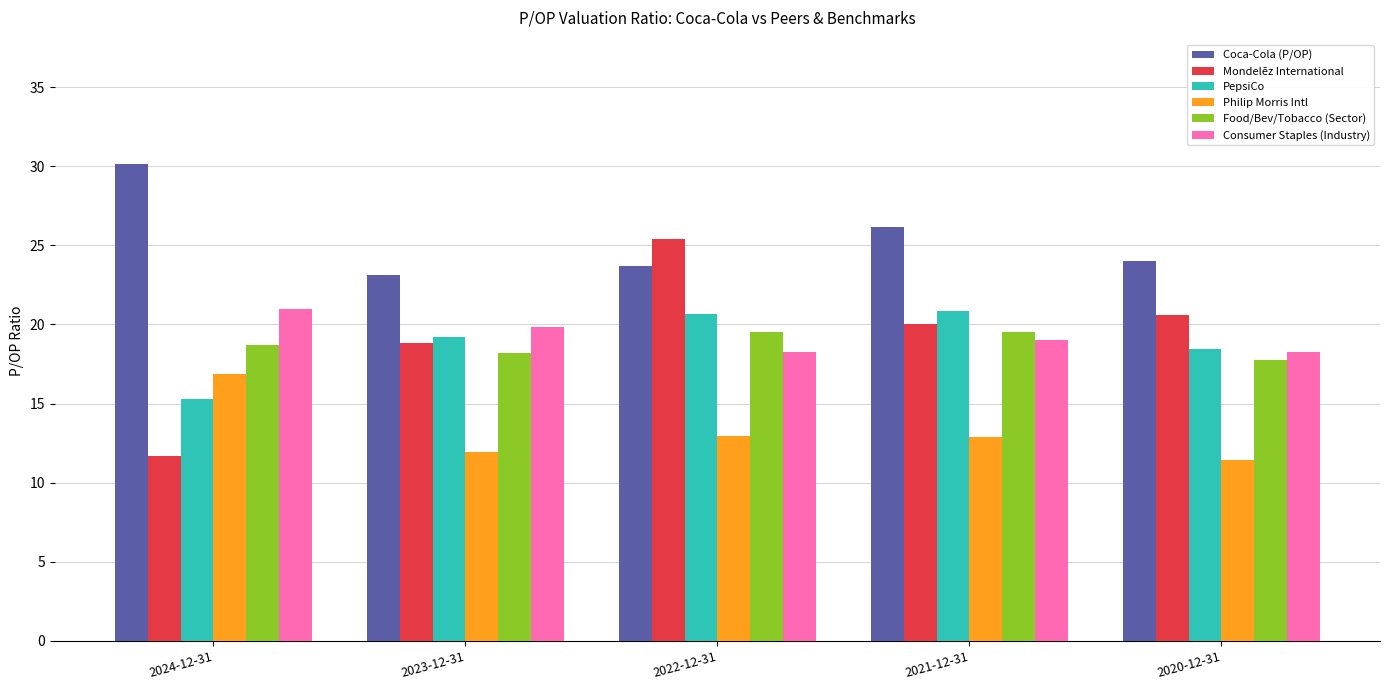

What is the difference between the second highest and minimum values in the Philip Morris Intl series?

1.5